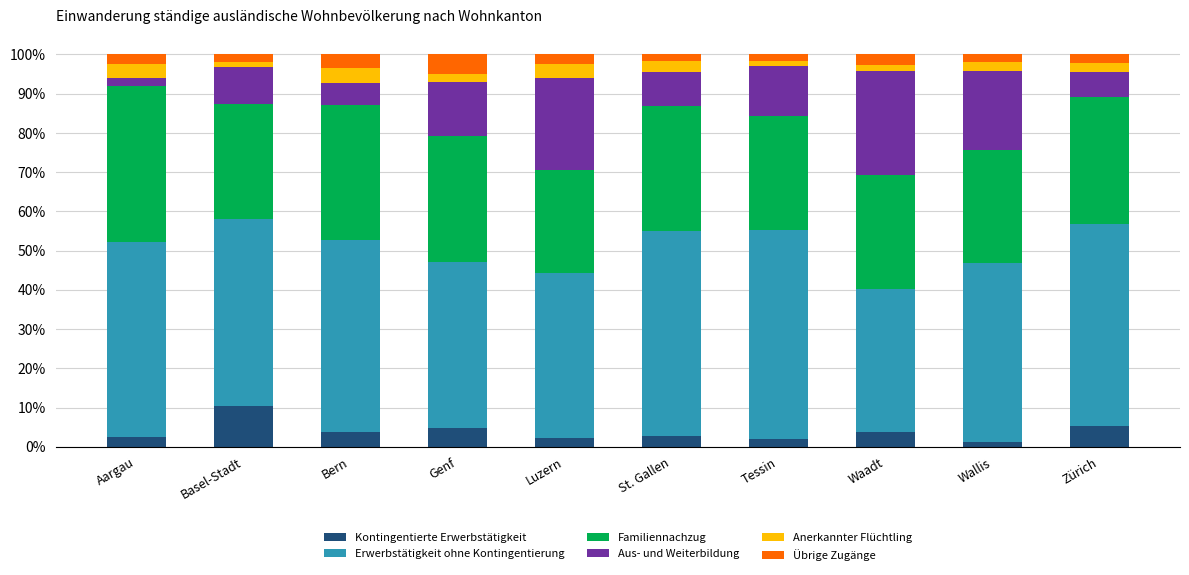

What is the maximum value for Kontingentierte Erwerbstätigkeit?

10.3